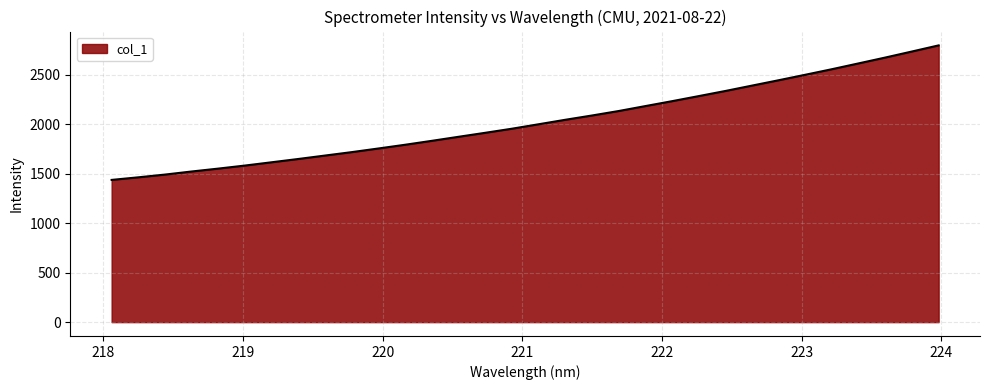

What is the greatest value displayed?

2797.0